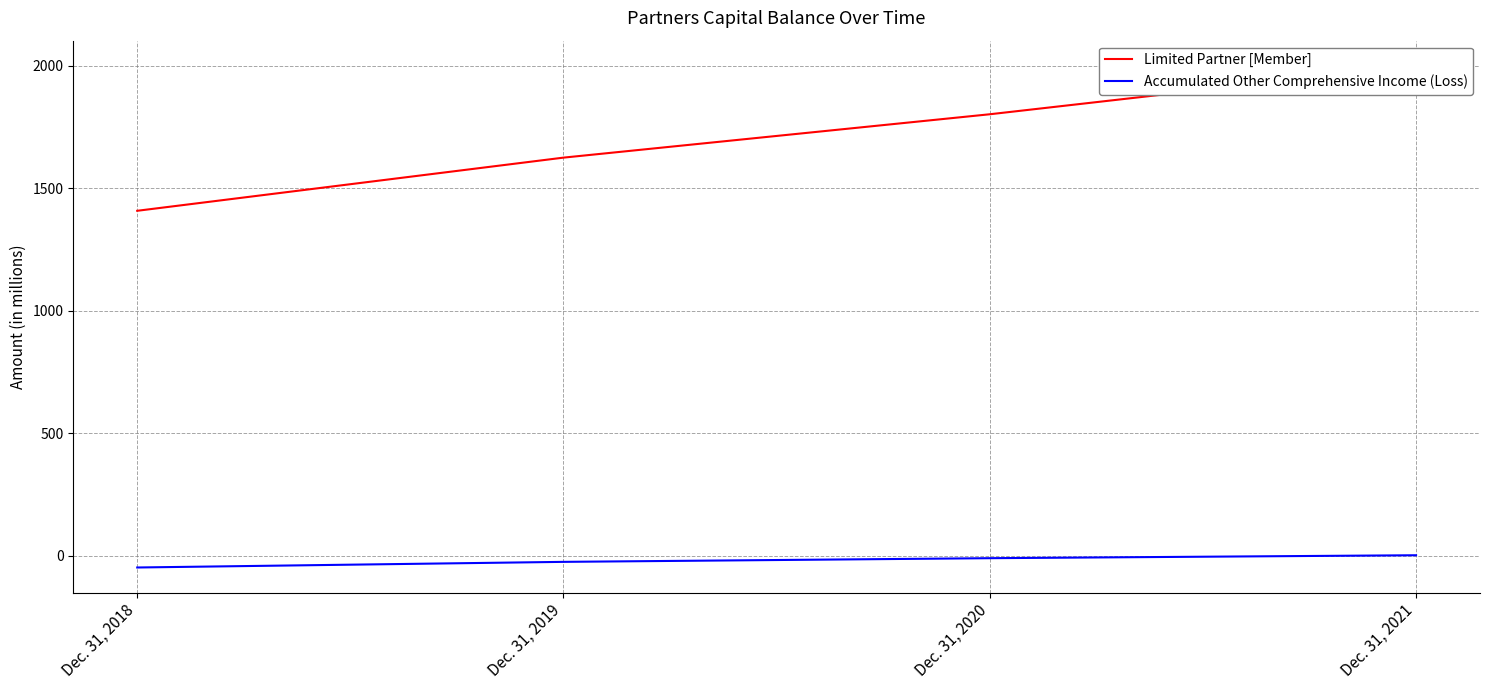

What is the lowest value of the Limited Partner [Member] series?

1409